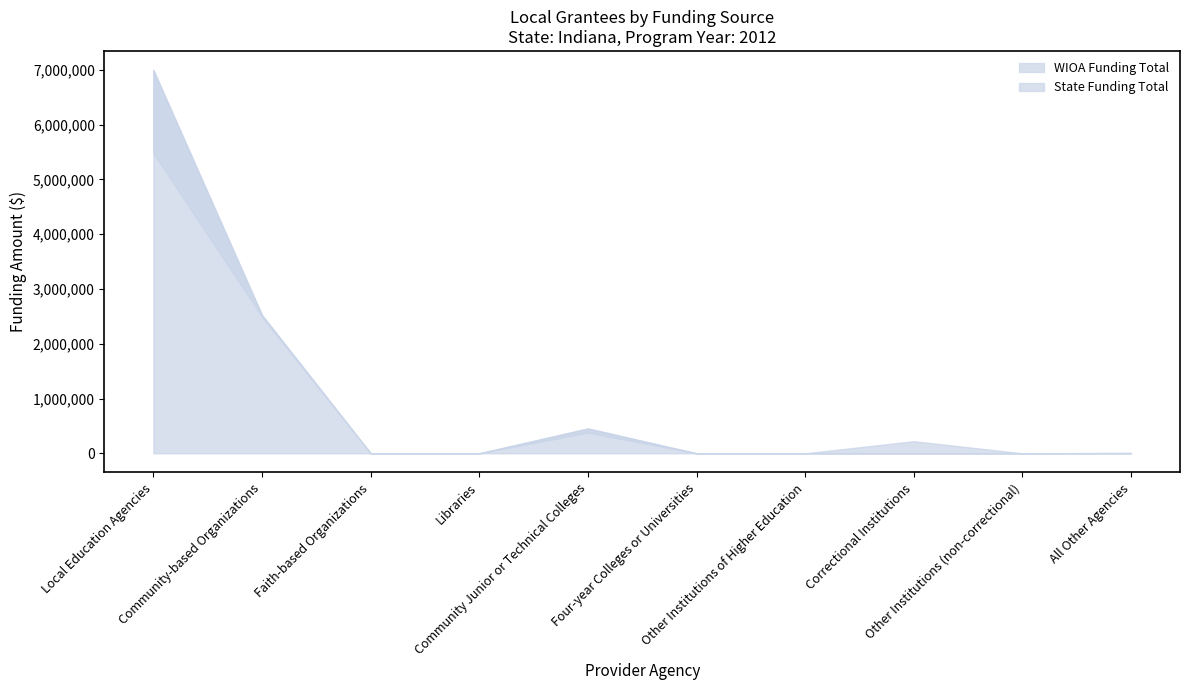

True or false: State Funding Total and WIOA Funding Total intersect in this chart.

False